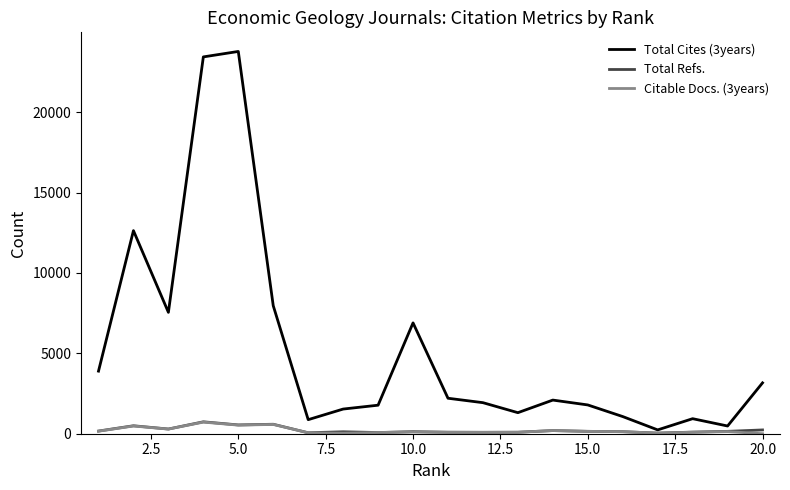

What is the average value of the Total Cites (3years) series?

5276